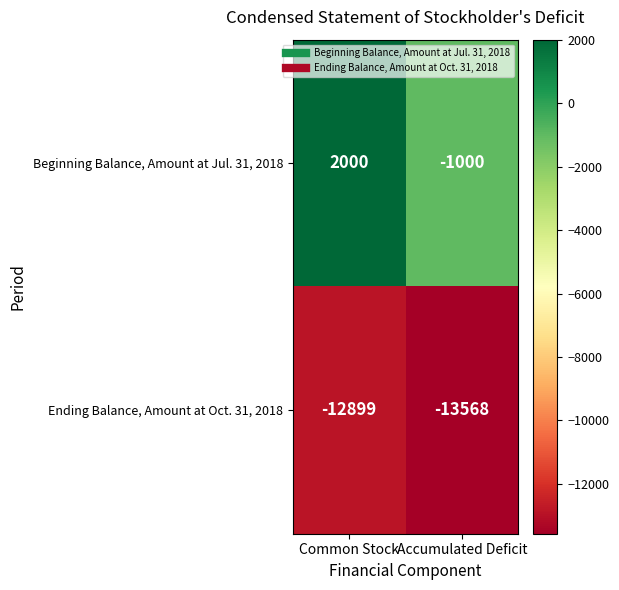

Which series has the largest total across all categories?

Beginning Balance, Amount at Jul. 31, 2018